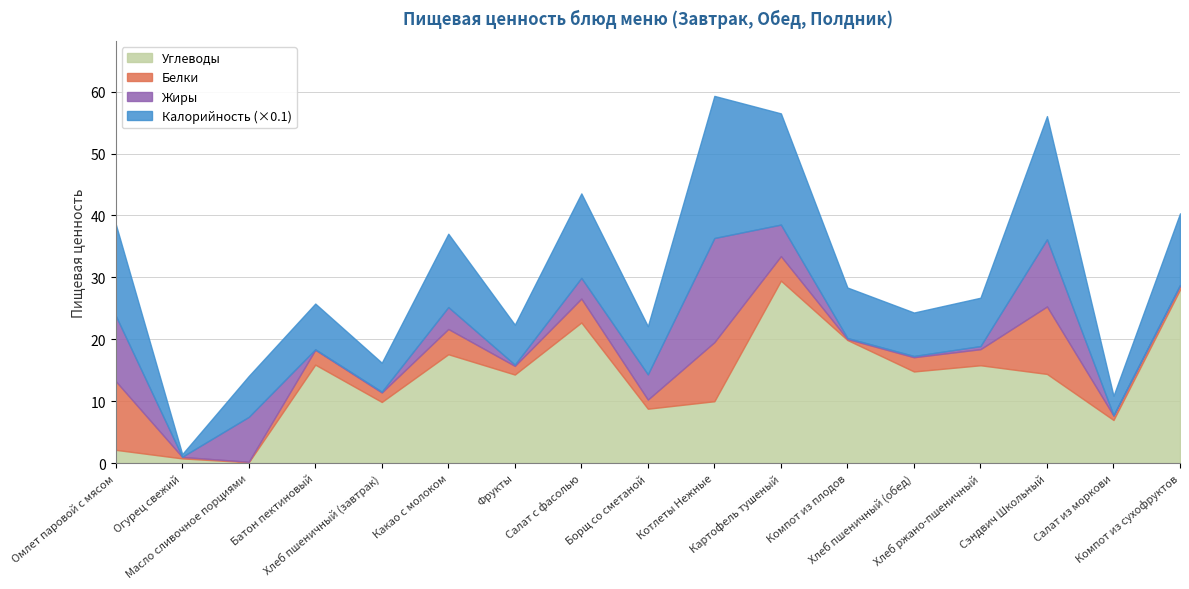

Is it true that Калорийность equals 118.5 at Какао с молоком?

True